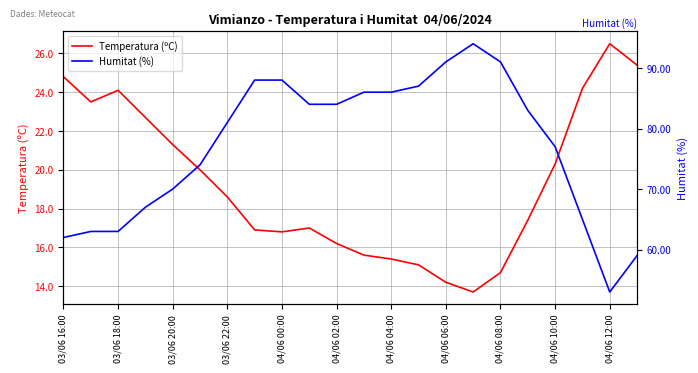

True or false: Temperatura (ºC) and Humitat (%) intersect in this chart.

False